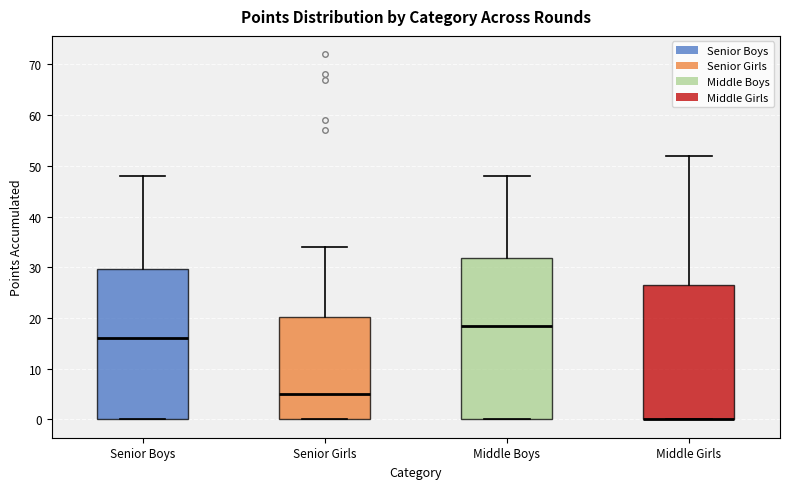

Comparing the boxes themselves (not the whiskers), which one is the tallest?

Middle Boys